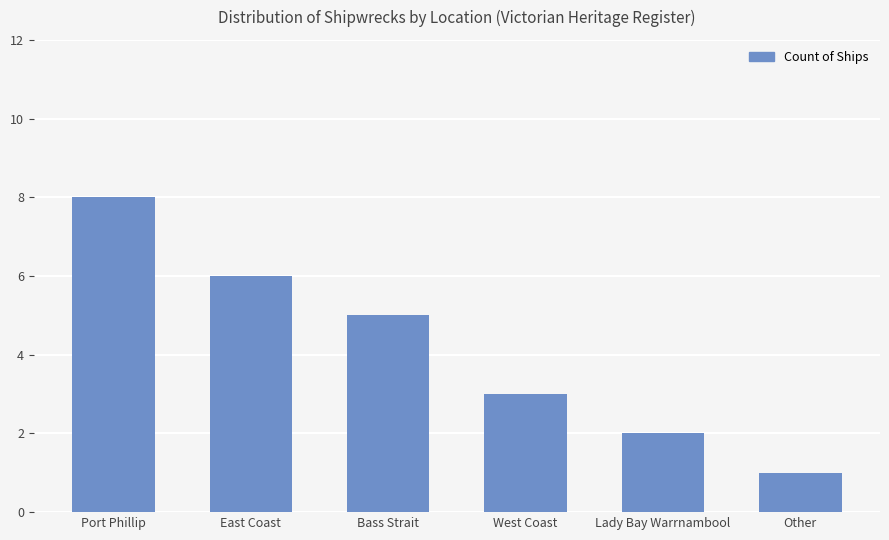

What is the difference between the maximum and minimum values?

7